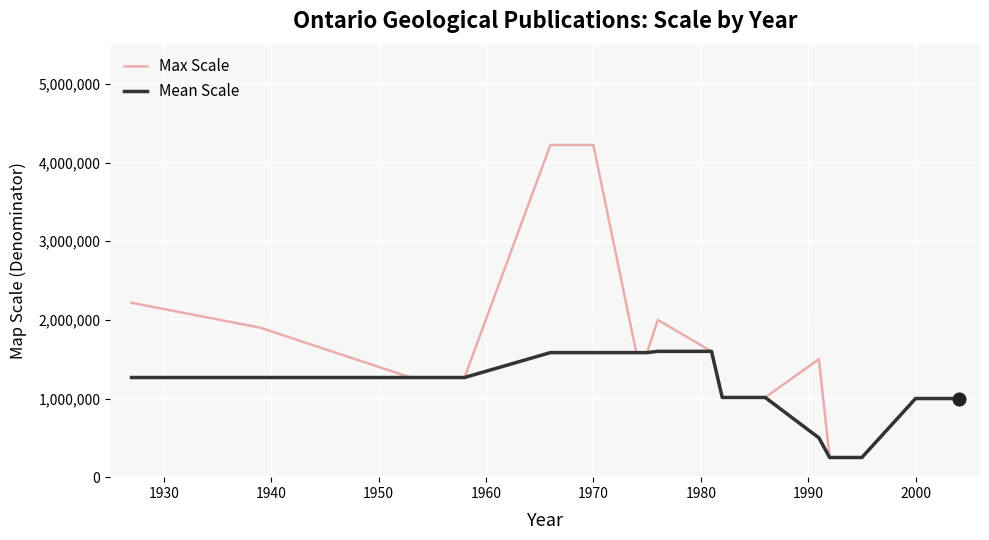

Which series has the largest range (max minus min)?

Max Scale